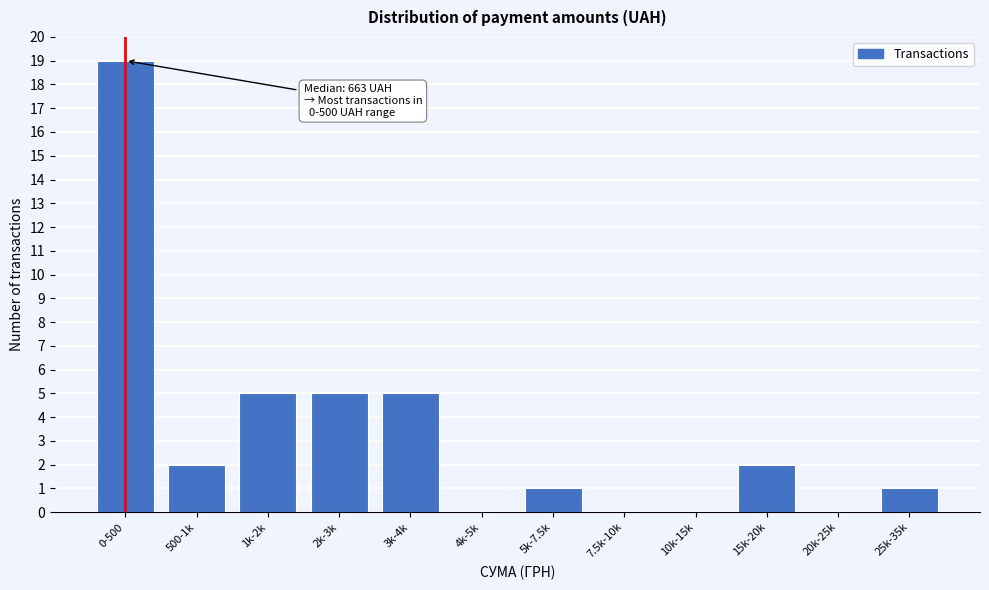

Reading left to right, what are all the values shown in this chart?

0-500=19	500-1k=2	1k-2k=5	2k-3k=5	3k-4k=5	4k-5k=0	5k-7.5k=1	7.5k-10k=0	10k-15k=0	15k-20k=2	20k-25k=0	25k-35k=1